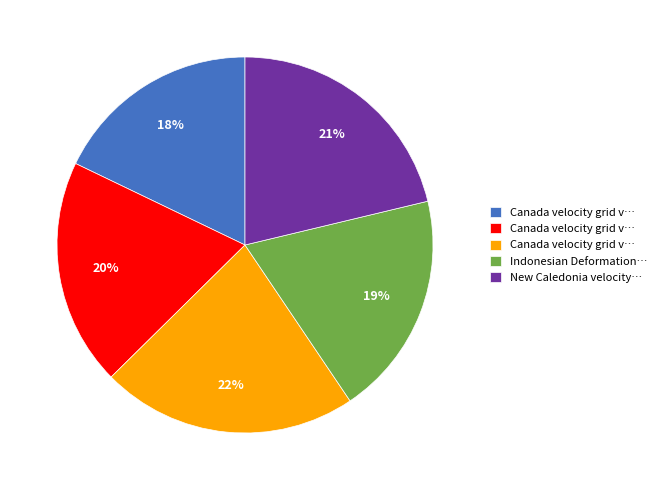

To the nearest percent, what is the difference between the largest and smallest slice percentages?

4%